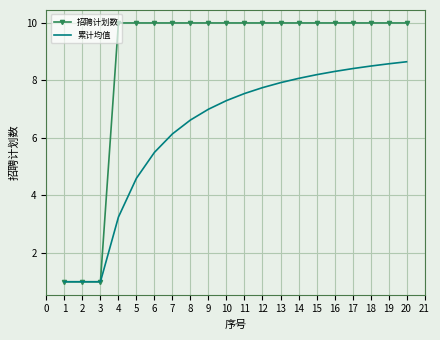

Which series has the largest total across all categories?

招聘计划数